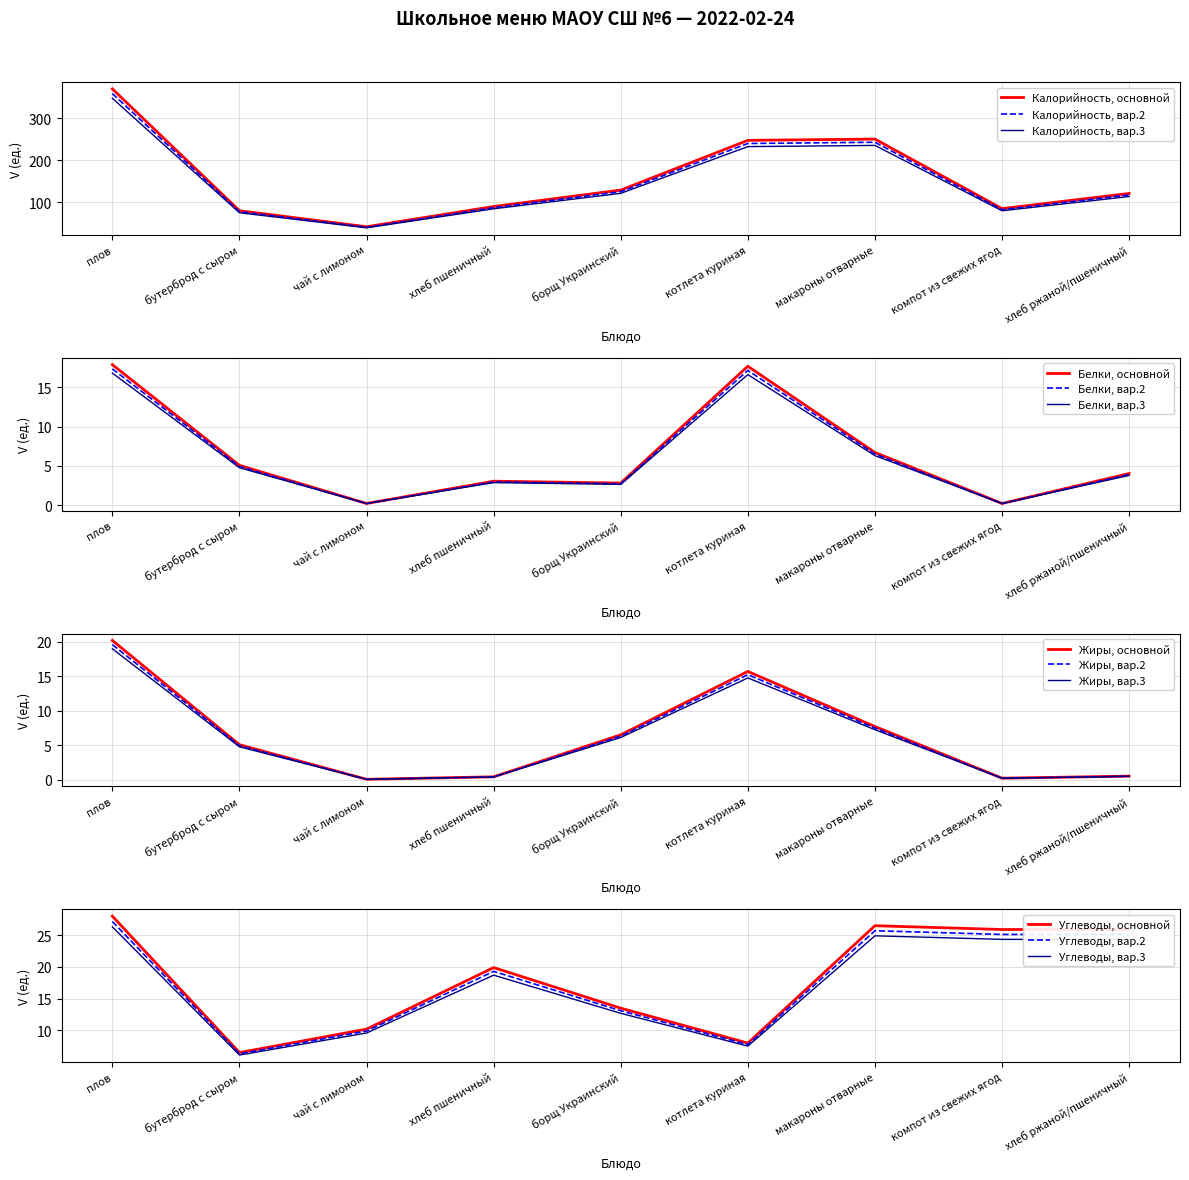

True or false: Калорийность and Белки cross at least once.

False